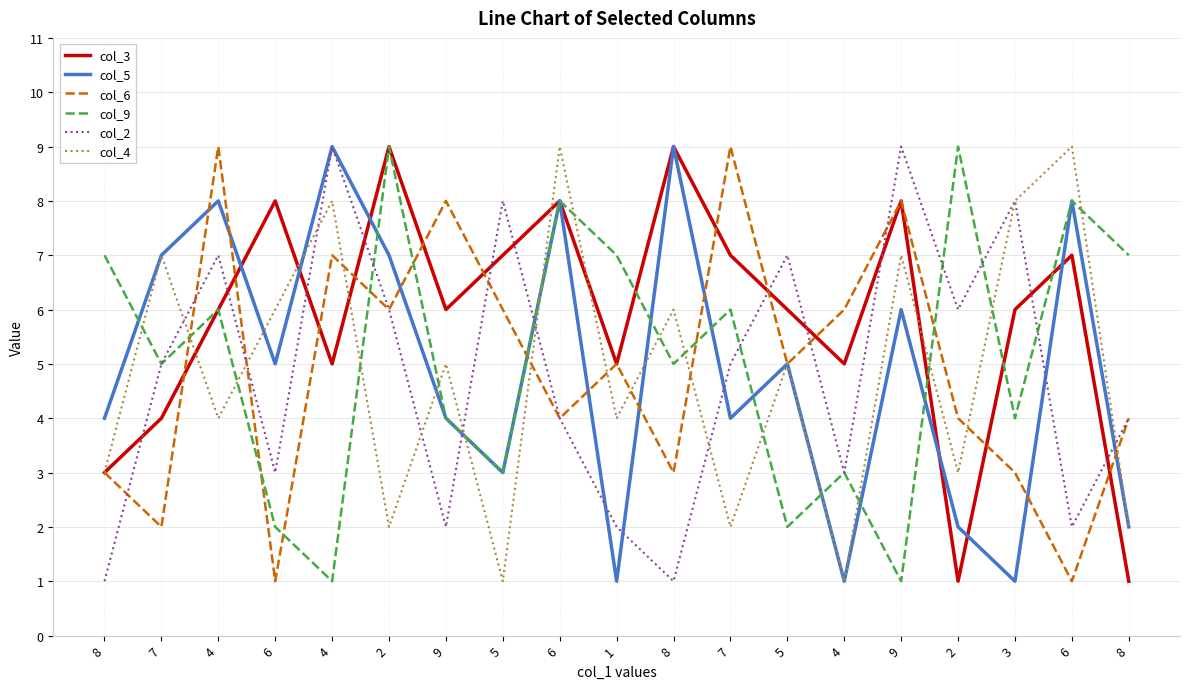

Where is the first local minimum for col_6?

7